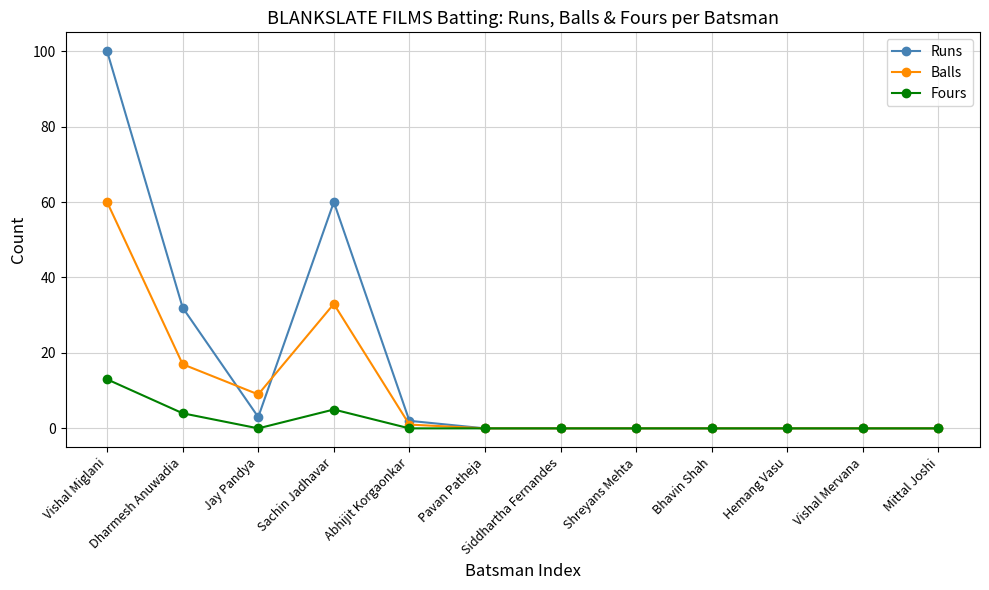

Between Dharmesh Anuwadia and Bhavin Shah, which series saw the biggest shift?

Runs